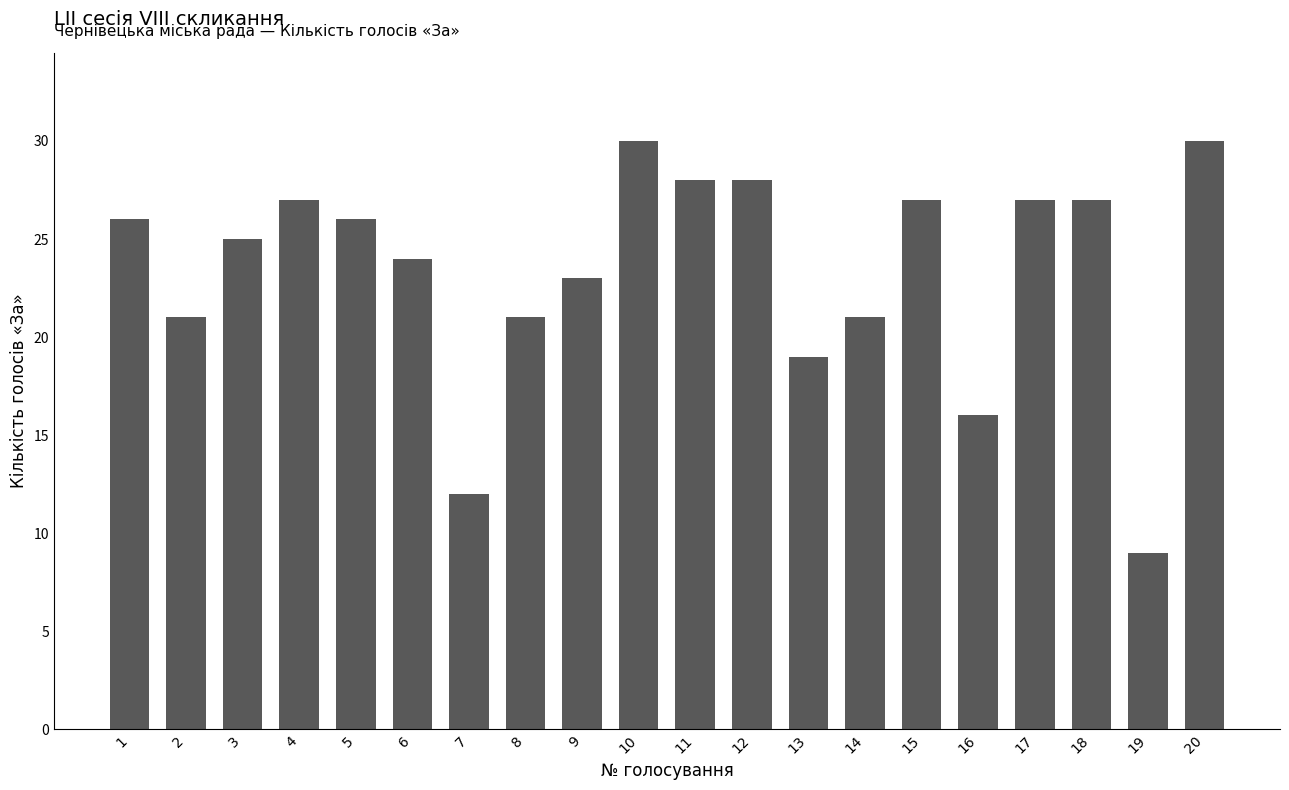

Reading left to right, transcribe all the data shown in this chart.

26	21	25	27	26	24	12	21	23	30	28	28	19	21	27	16	27	27	9	30